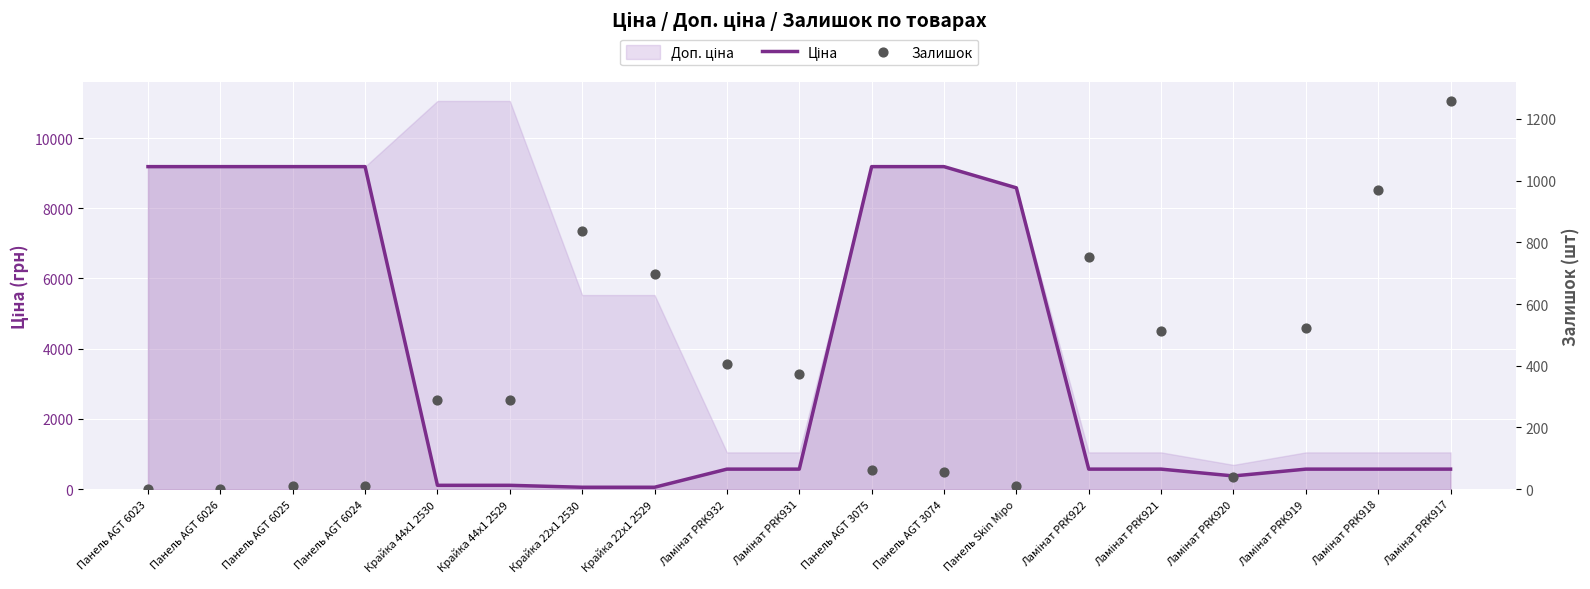

Which series contains the highest Y value?

Ціна